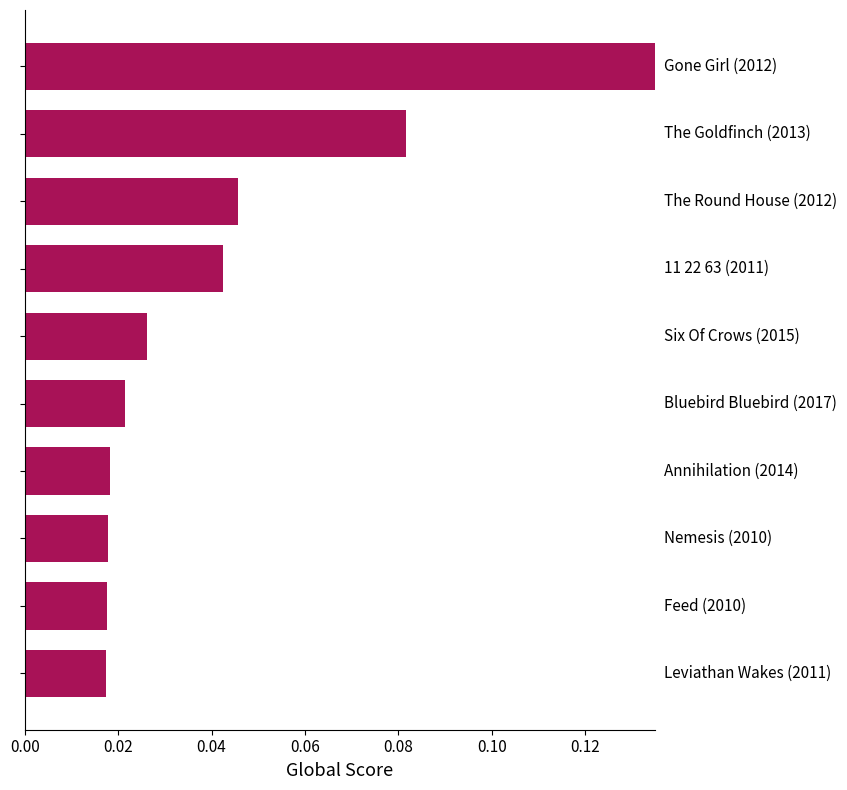

Count the values in the range 0 to 1.

10